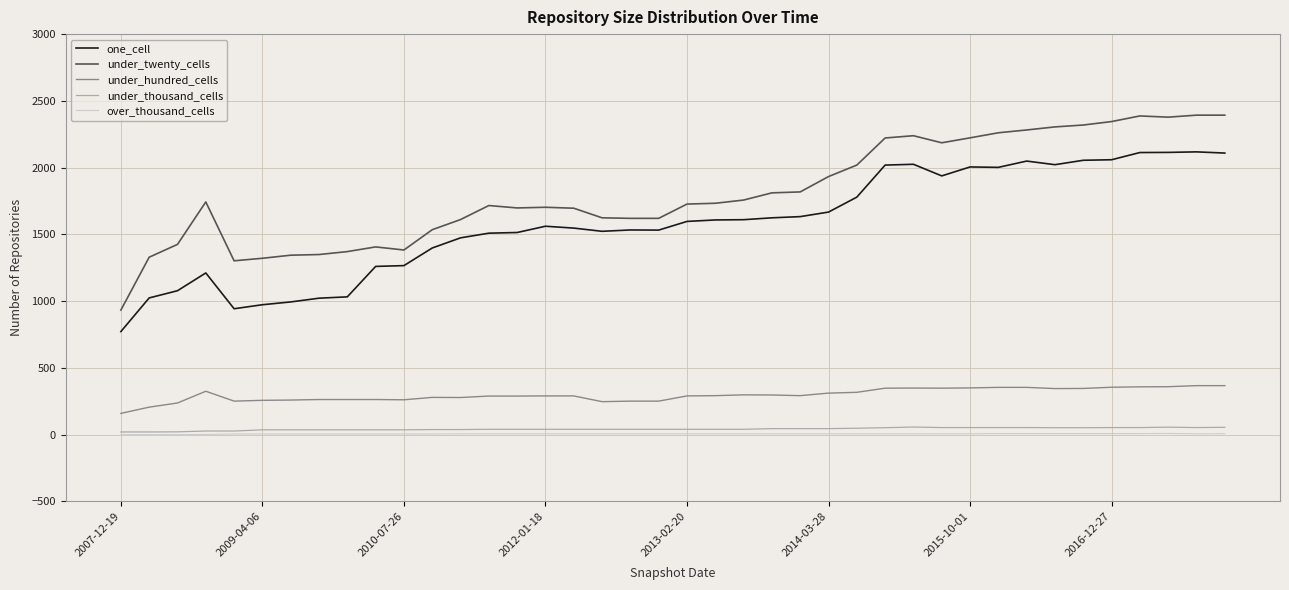

Which series has the widest spread of values?

under_twenty_cells